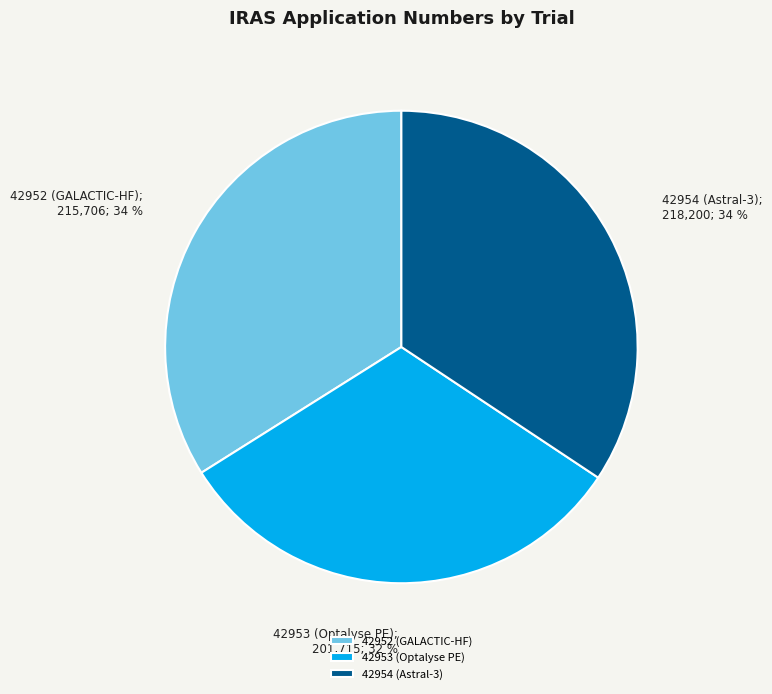

The 42954 (Astral-3) slice represents 48% of the pie. True or false?

False